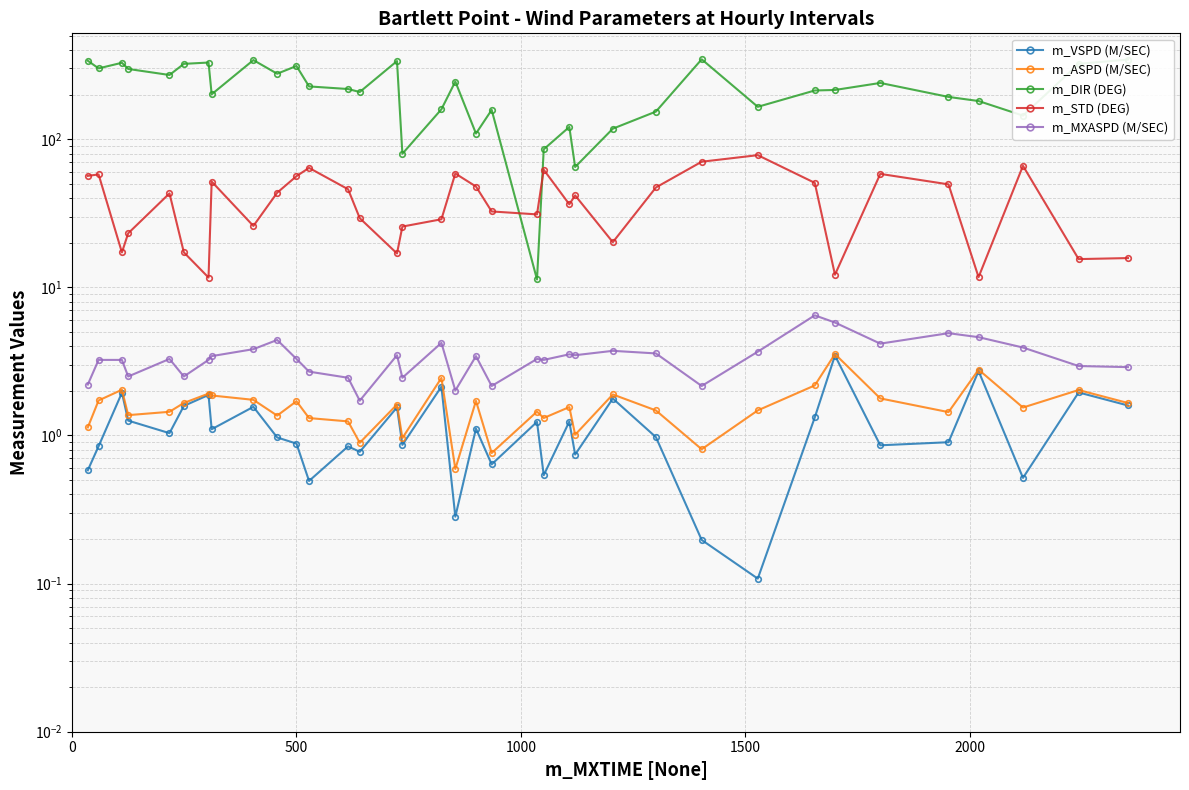

At how many categories does at least one series exceed 205?

21